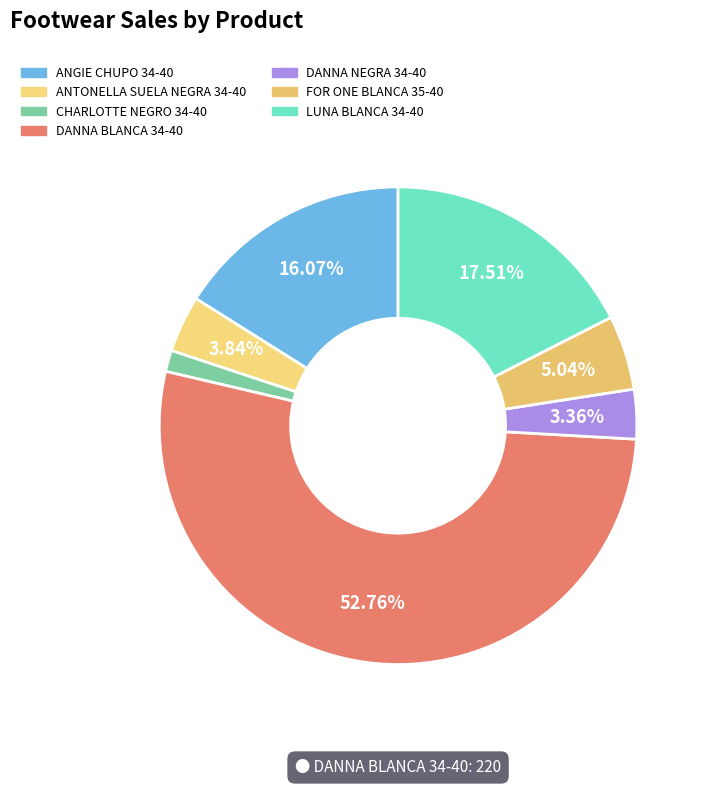

Count the number of slices in the pie.

7